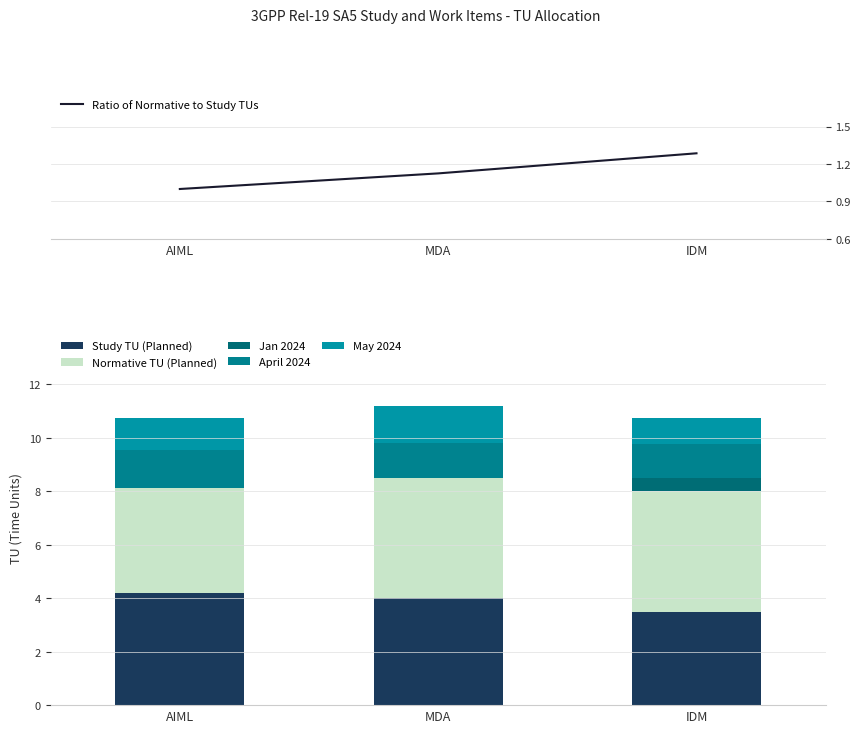

How many data points in Normative TU (Planned) are less than 4?

1